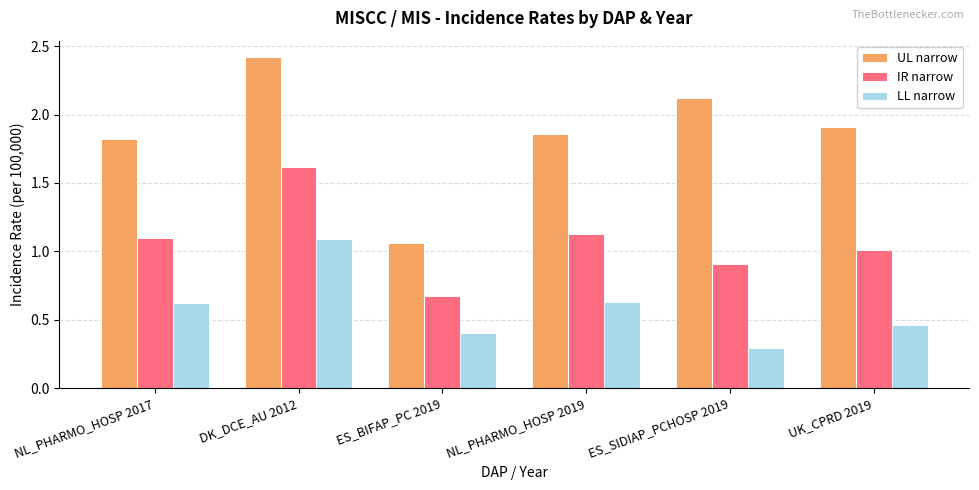

What is the approximate value of IR narrow at ES_SIDIAP_PCHOSP 2019?

0.9